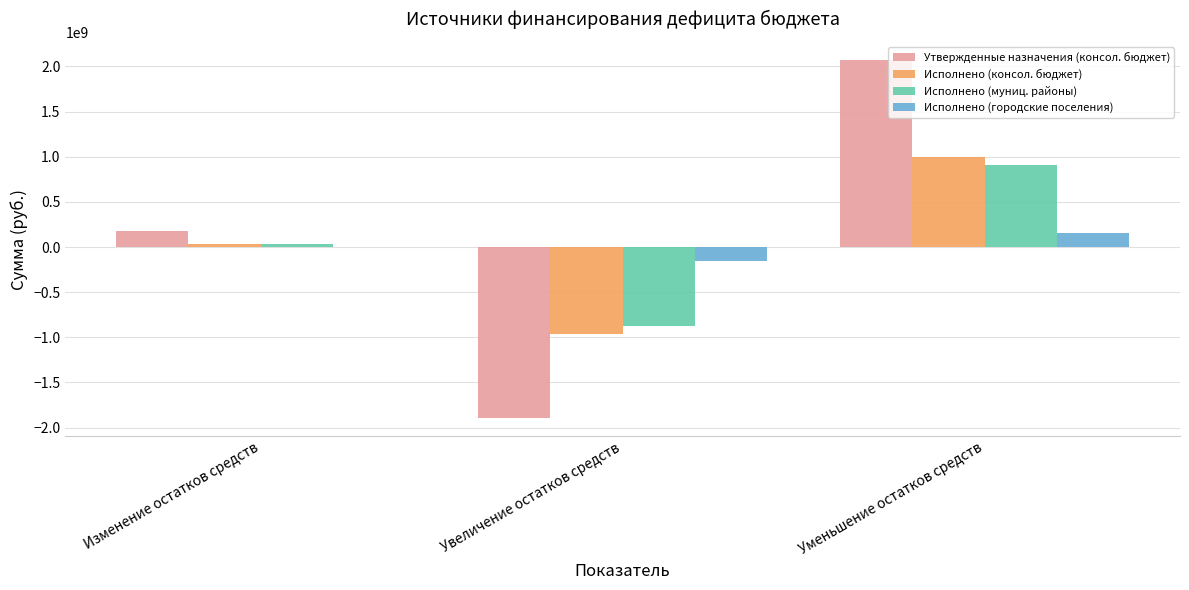

What is the sum of all Исполнено (муниц. районы) values?

75133047.8